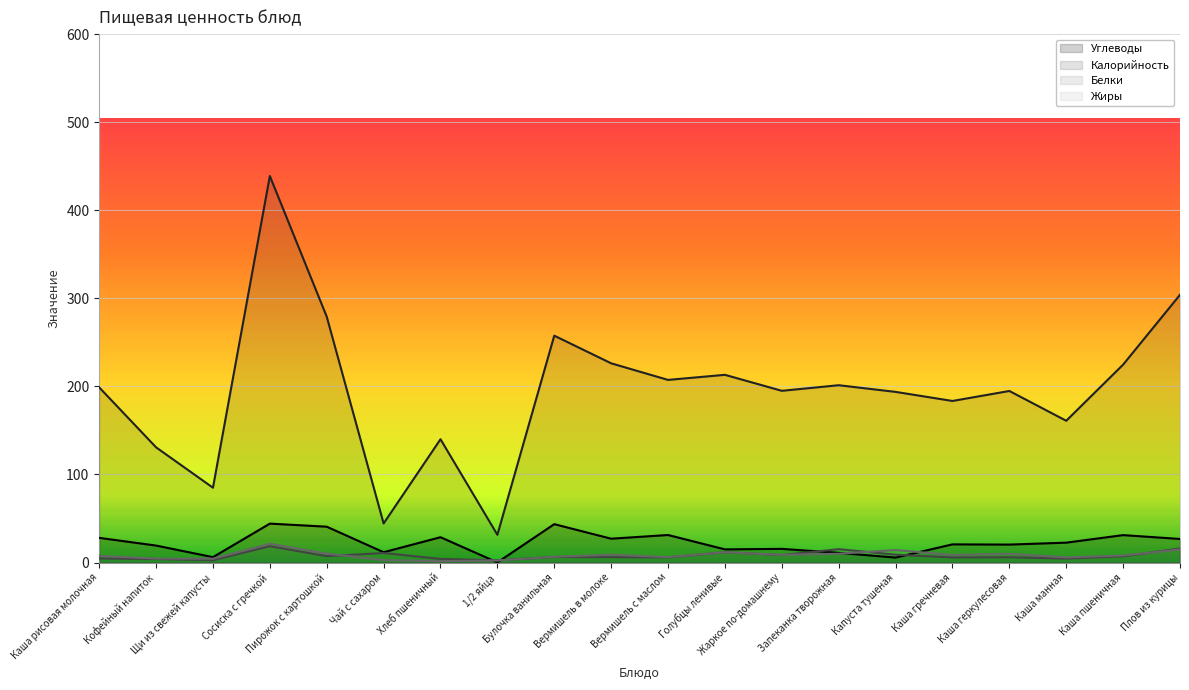

Reading left to right, extract all data points from this chart.

Углеводы: 28.0	19.3	6.1	44.2	40.7	11.7	28.8	0.1	43.6	27.1	31.3	14.9	15.5	11.0	5.6	20.6	20.4	22.6	31.1	26.8
Калорийность: 198.9	130.8	85.0	438.9	279.2	44.4	140.0	31.5	257.6	226.2	207.4	213.1	195.0	201.3	193.8	183.5	194.8	161.0	224.7	304.0
Белки: 4.6	4.0	2.6	18.5	7.2	10.8	4.1	2.5	6.3	6.1	5.8	11.7	8.5	15.2	8.9	5.8	6.0	4.5	7.0	16.0
Жиры: 7.6	4.5	4.3	21.3	10.2	2.8	1.6	2.3	6.5	8.9	6.2	11.7	8.7	10.0	14.2	8.6	9.9	5.8	8.0	14.8